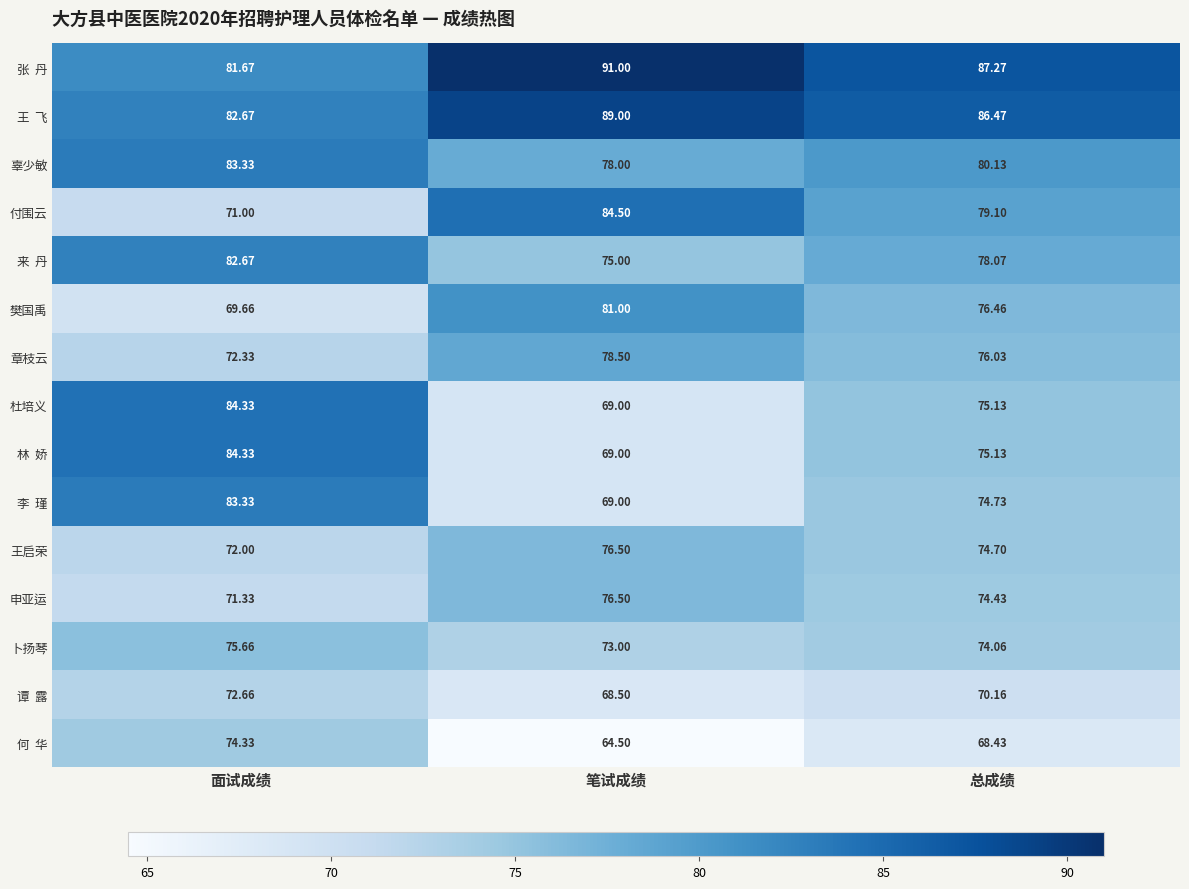

Which category has the highest value in the 卜扬琴 series?

面试成绩